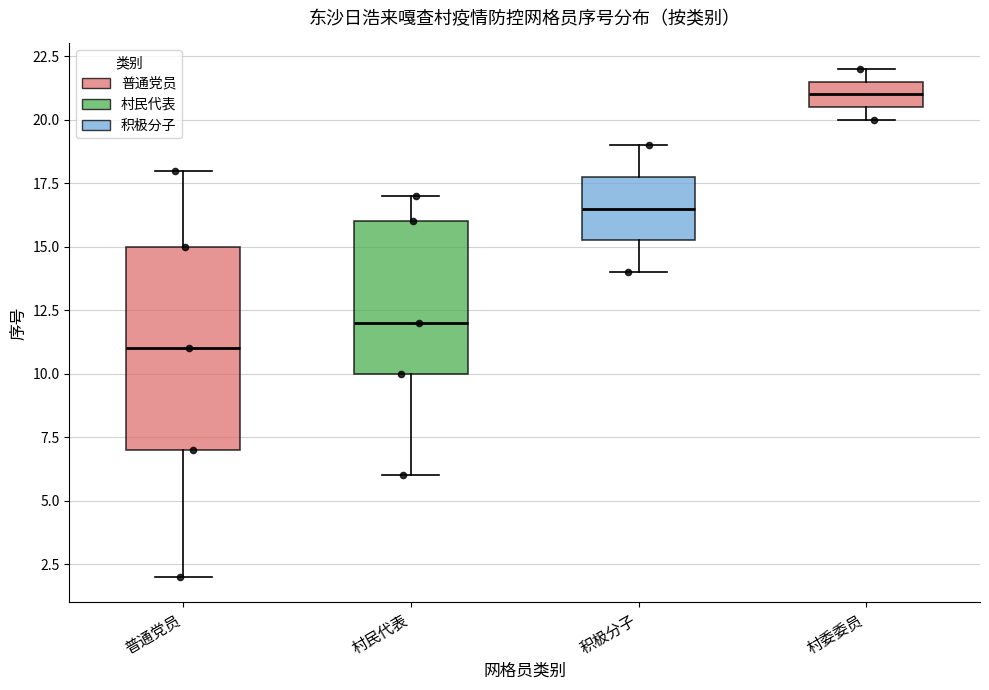

Where is the upper edge of the box for 村民代表 on the y-axis? The values are not printed on the chart, so give them approximately, as read against the axis.

16.0